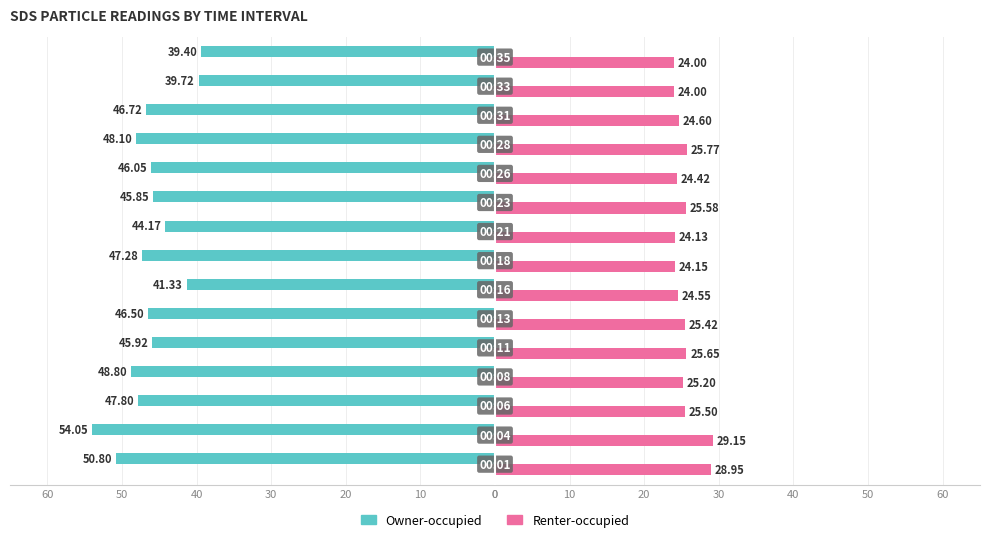

What is the highest value of the Renter-occupied series?

29.1